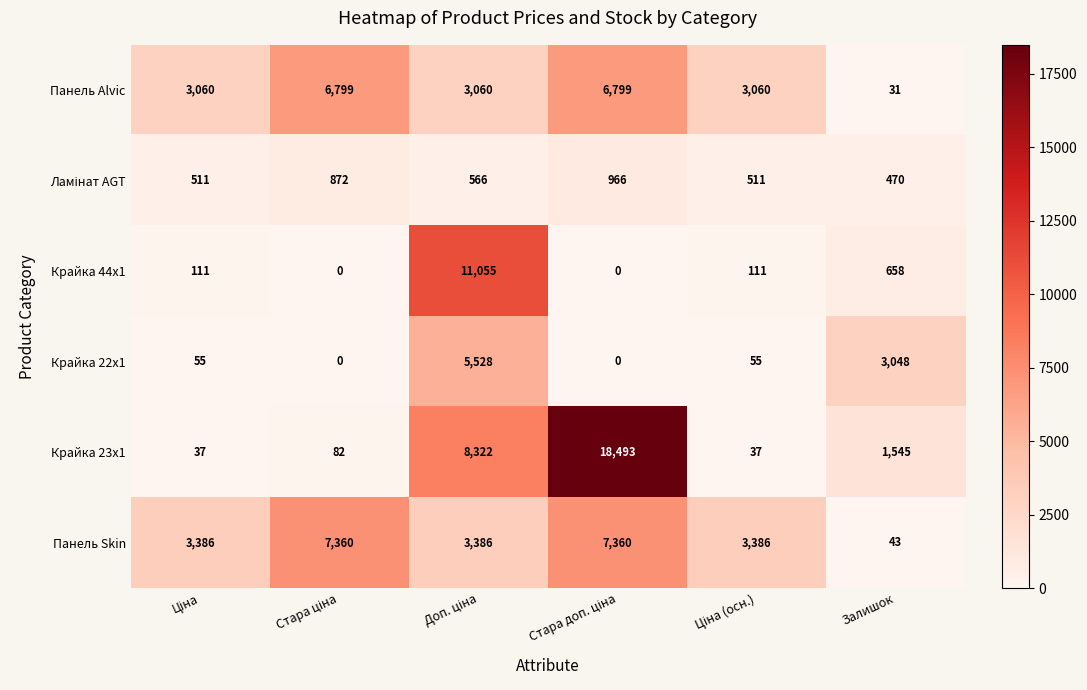

Which series has the widest spread of values?

Крайка 23x1